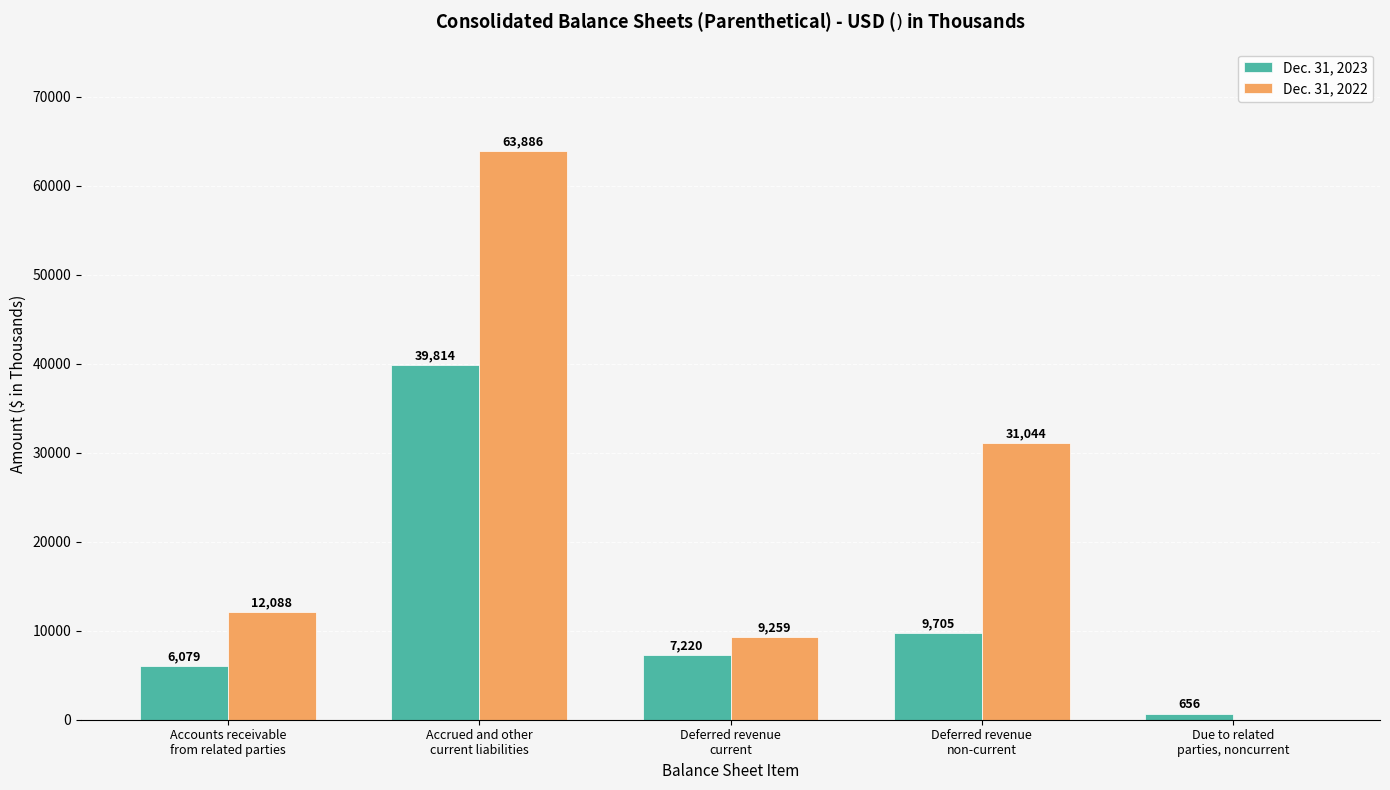

How many values in Dec. 31, 2022 are above zero?

4